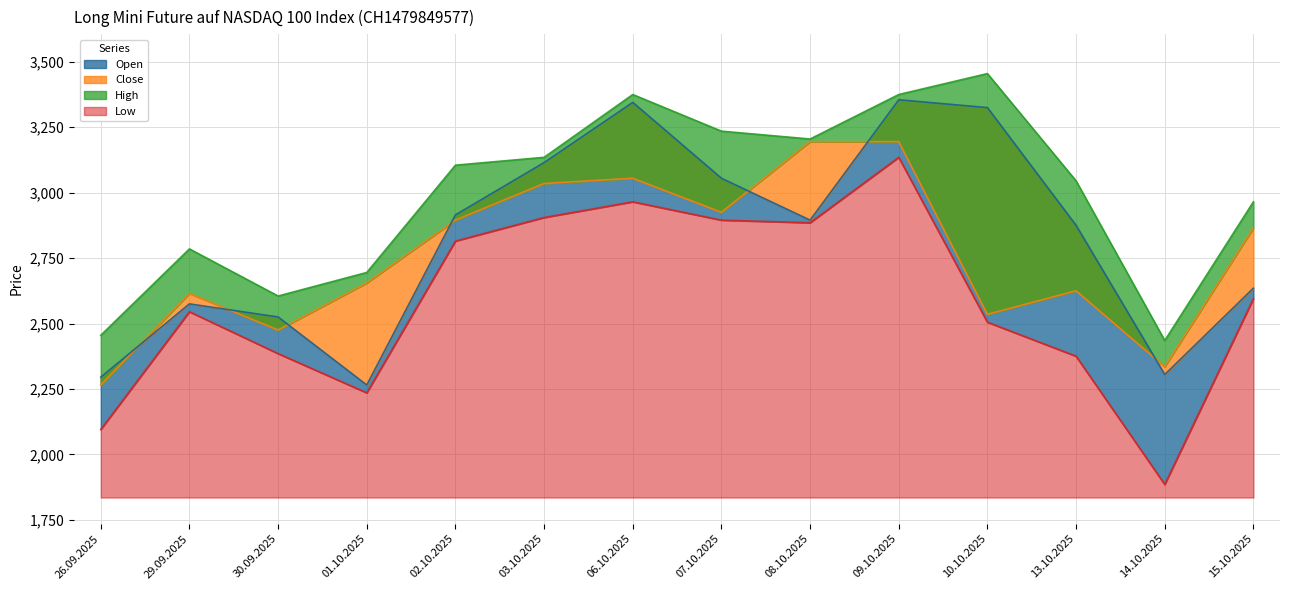

In Close, how many points are lower than both neighbors (excluding endpoints)?

4